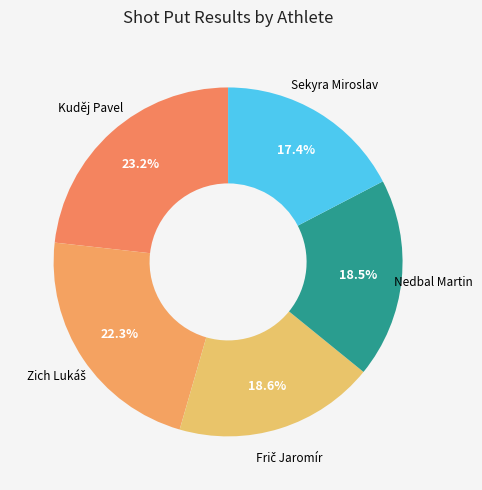

Is there any slice that represents more than half of the pie?

No